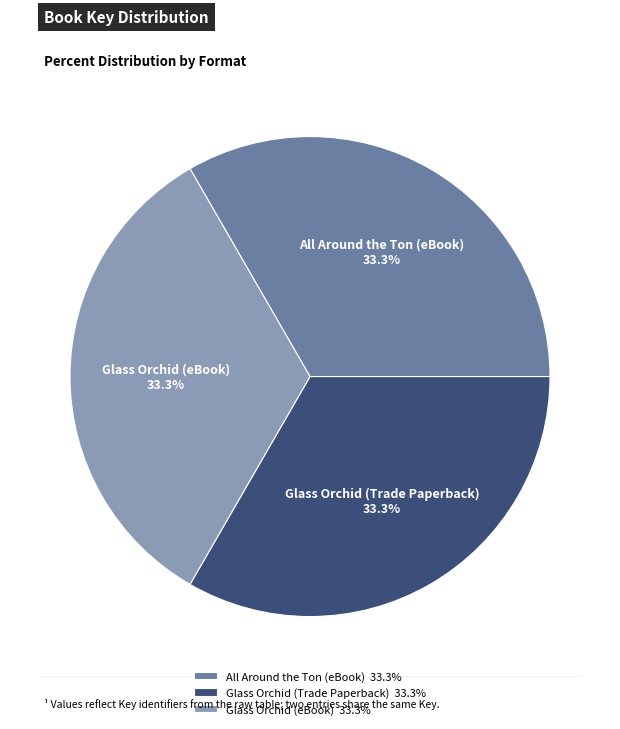

Is it true that Glass Orchid (Trade Paperback) is 20% of the pie?

False